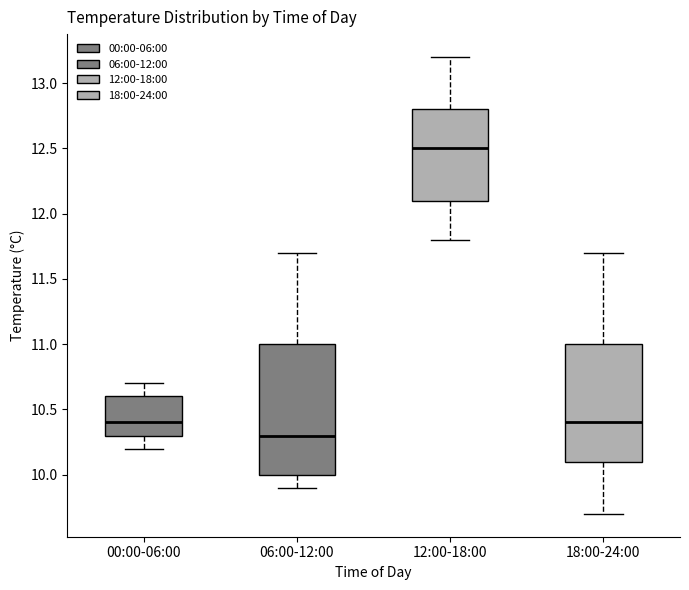

Reading left to right, transcribe this box plot: for each box, give where its median line is, the range the box spans, and where its two whiskers end, as read against the y-axis. The values are not printed on the chart, so give them approximately, as read against the axis.

00:00-06:00: median 10.4, box 10.3 to 10.6, whiskers 10.2 to 10.7
06:00-12:00: median 10.3, box 10.0 to 11.0, whiskers 9.9 to 11.7
12:00-18:00: median 12.5, box 12.1 to 12.8, whiskers 11.8 to 13.2
18:00-24:00: median 10.4, box 10.1 to 11.0, whiskers 9.7 to 11.7